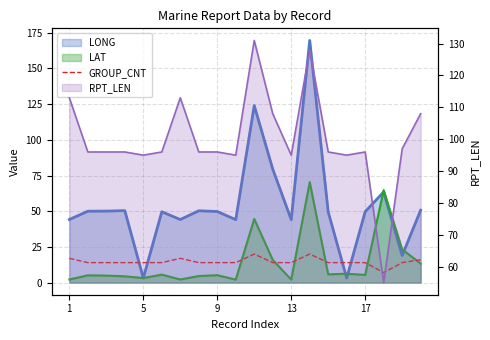

What is the label of the 18th point from the right?

9